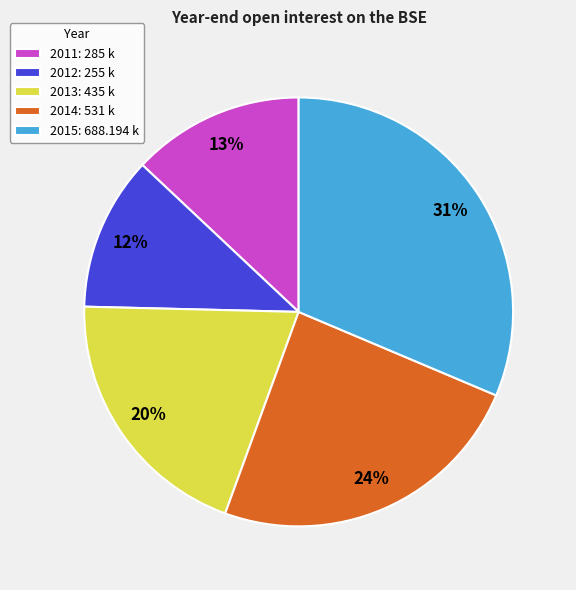

To the nearest percent, what is the difference between the 2013 and 2014 slice percentages?

4%